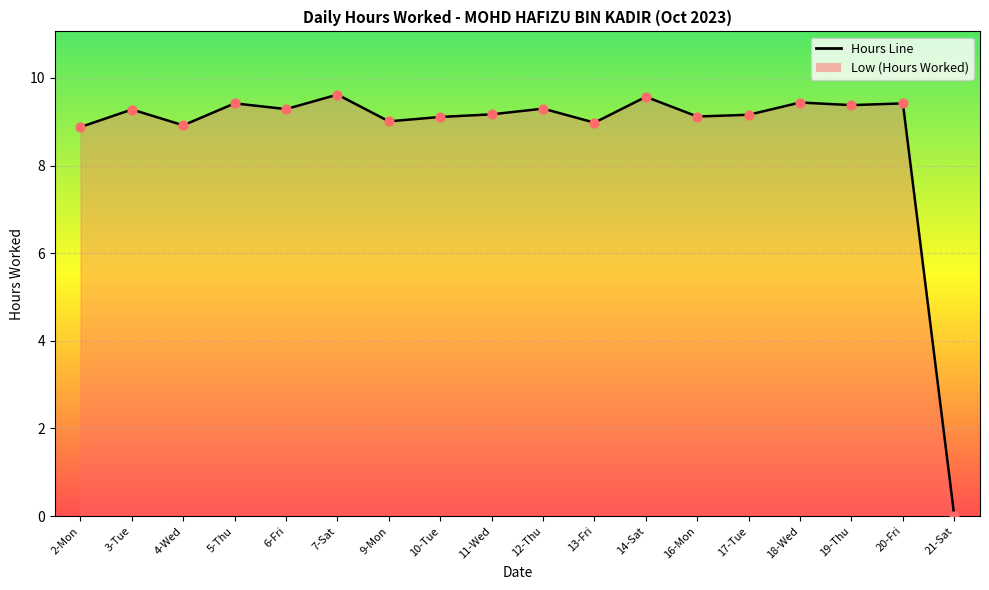

What is the ratio of the value at 16-Mon to the value at 14-Sat?

1.0